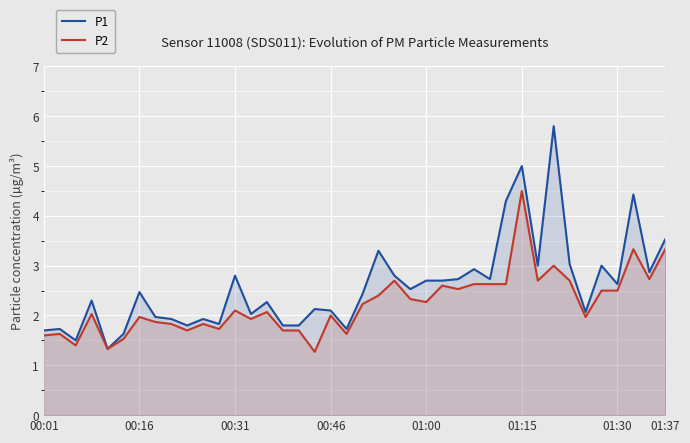

What are all the series names shown in the legend?

P1, P2